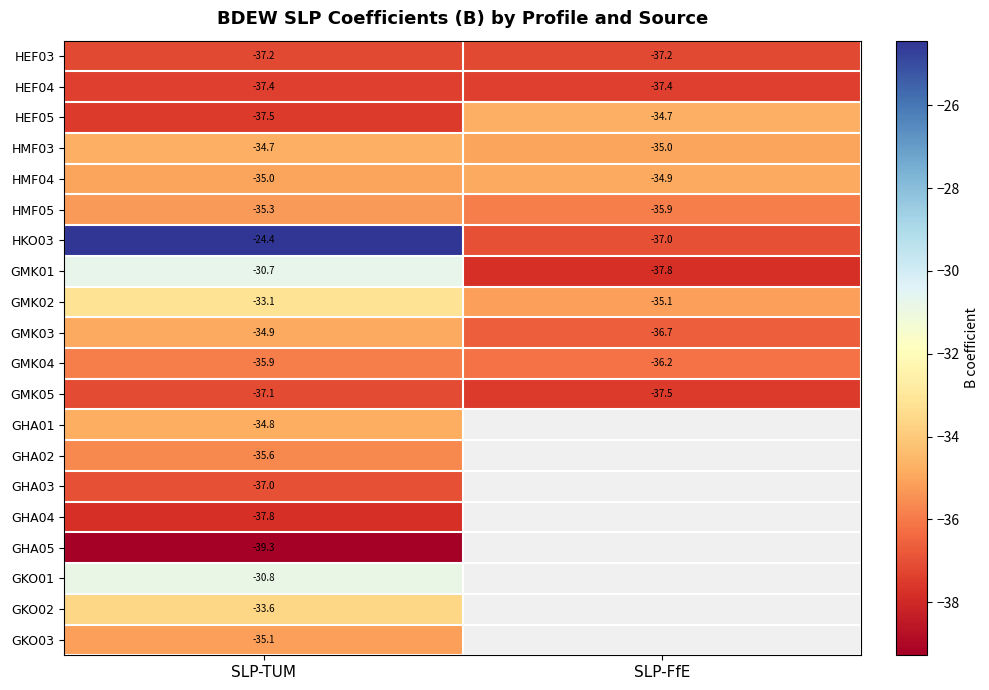

Which has a higher value, SLP-TUM or SLP-FfE?

SLP-TUM